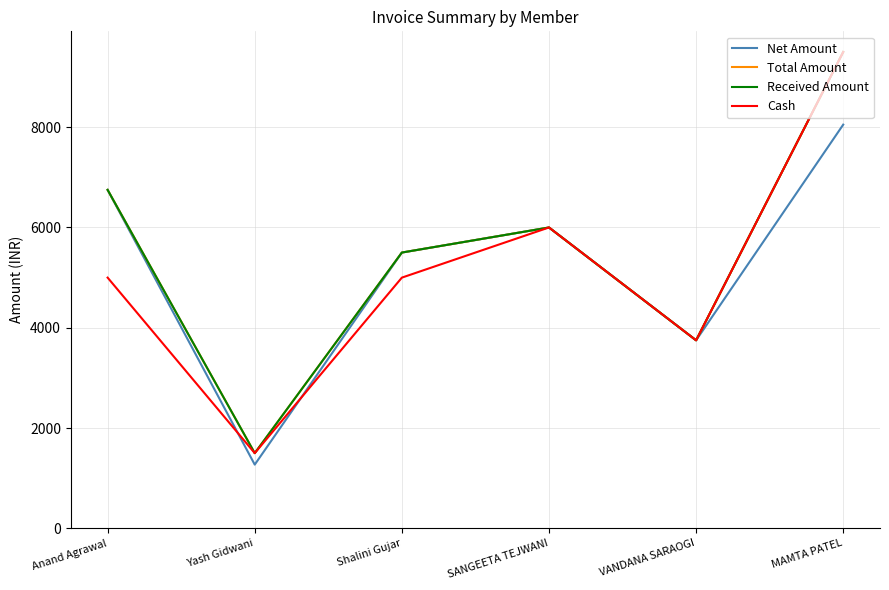

Does the chart have visible grid lines?

Yes